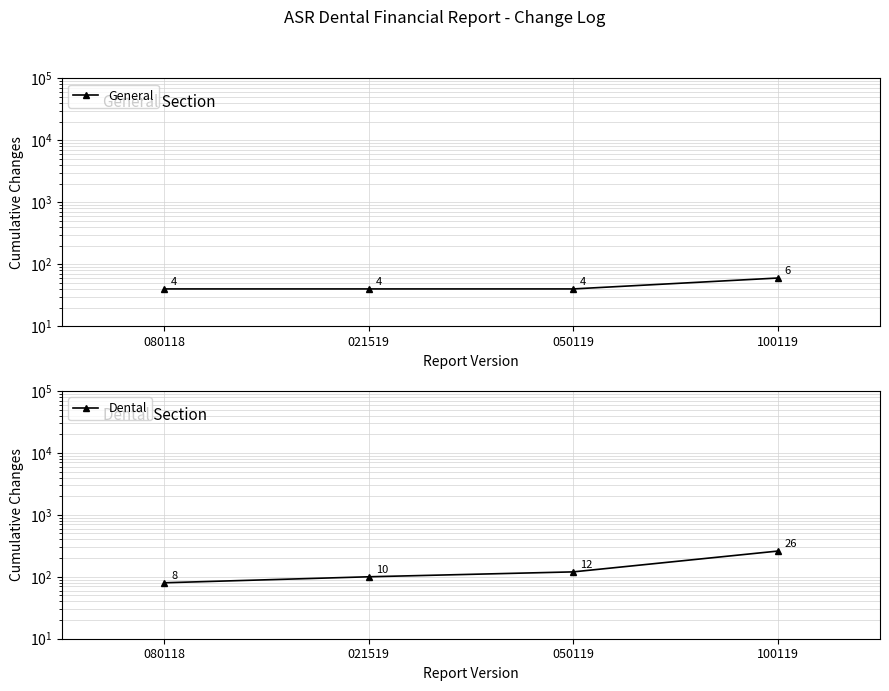

Count the number of data series in this chart.

2